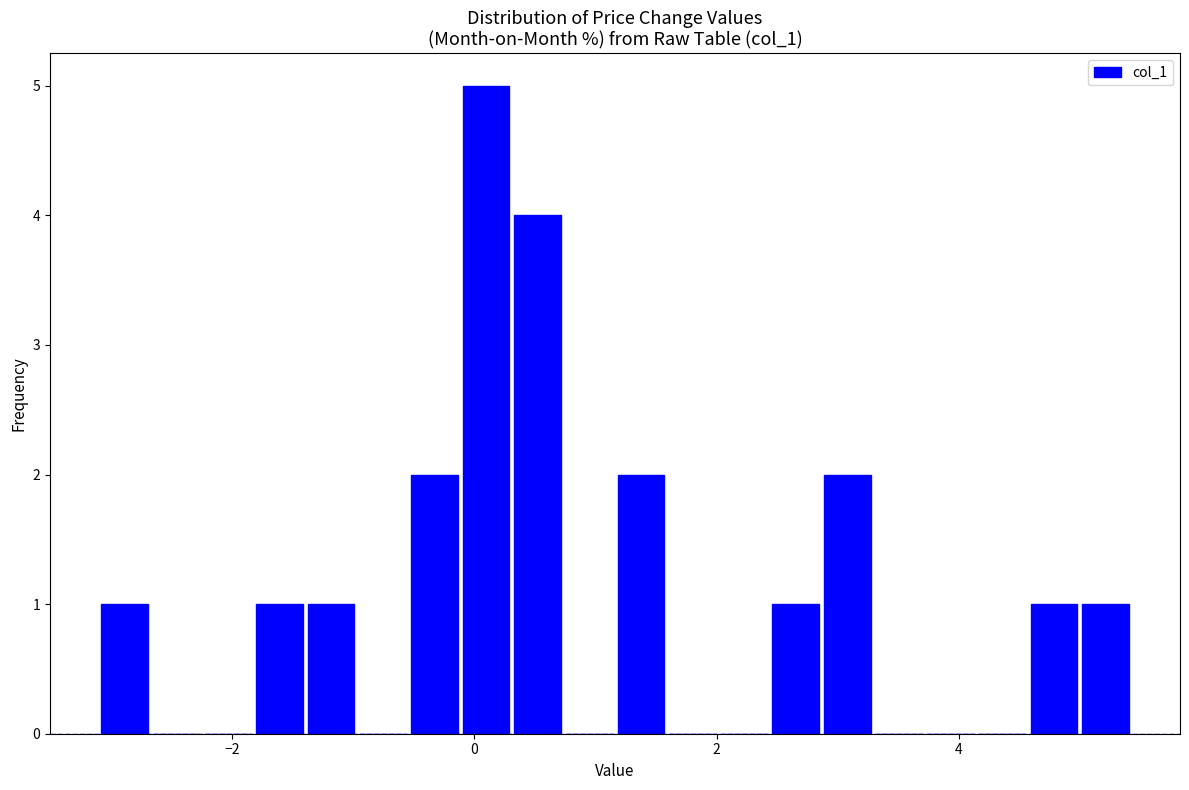

Around what value on the x-axis is the tallest bar? Give the approximate position of its centre, as read against the axis.

0.0